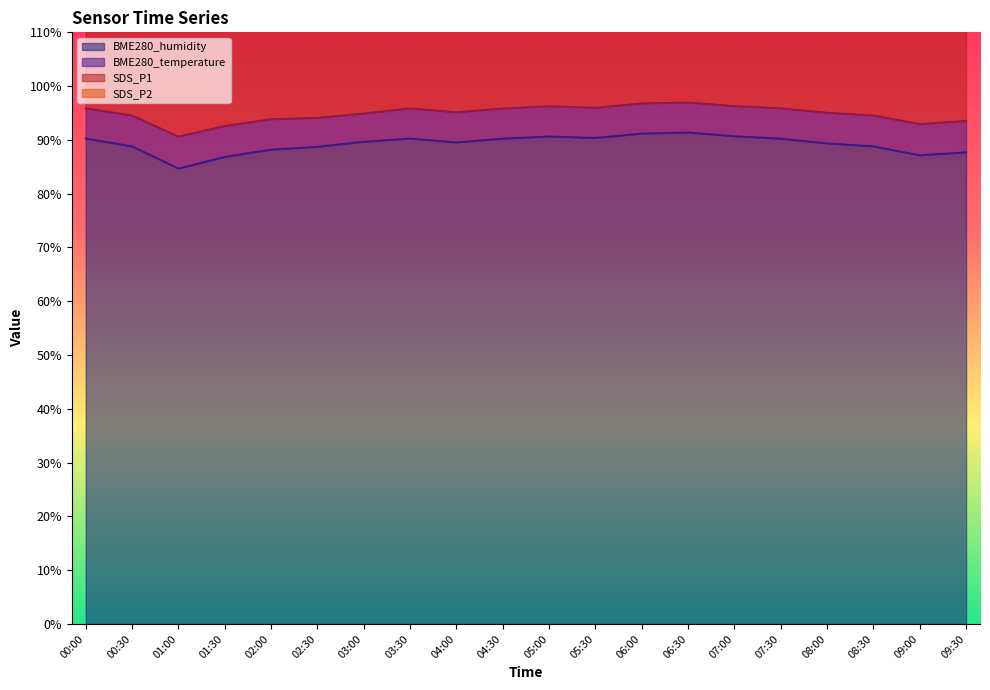

What are all the series names shown in the legend?

BME280_humidity, BME280_temperature, SDS_P1, SDS_P2